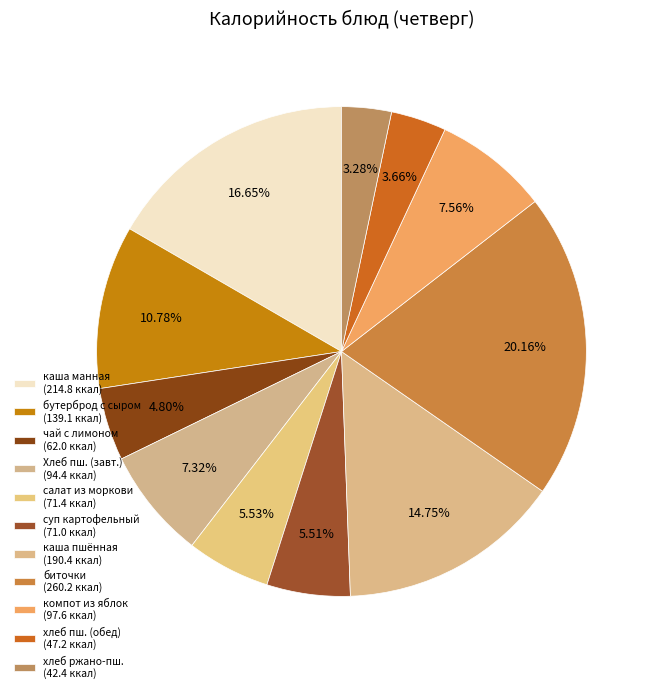

Count the number of slices in the pie.

11